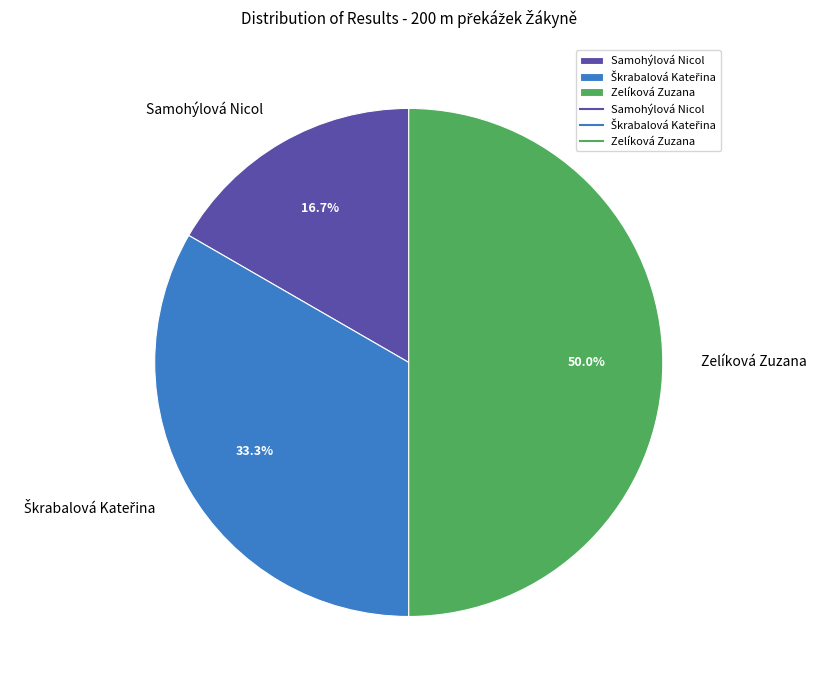

What is the ratio of the value at Zelíková Zuzana to the value at Samohýlová Nicol?

3.0